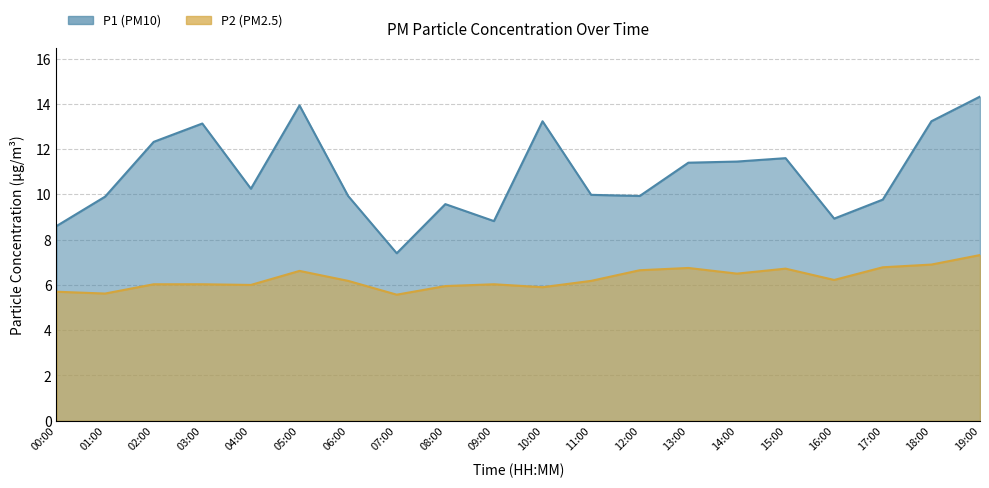

Rank the series by their average value, from highest to lowest.

P1, P2